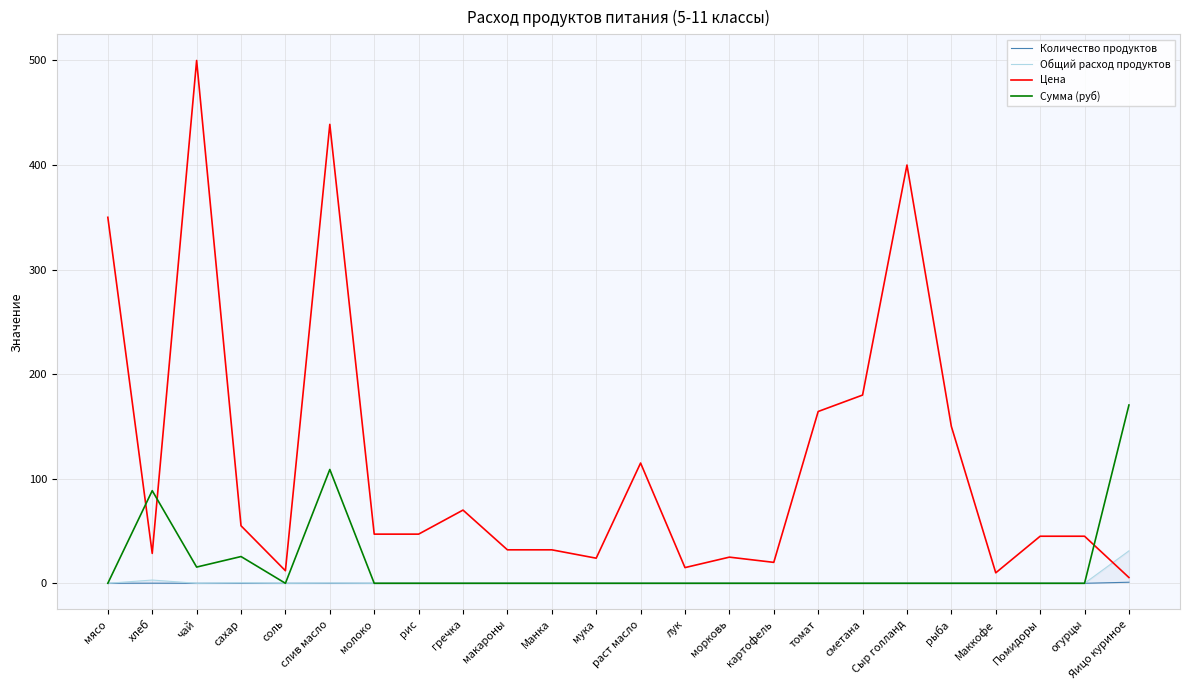

Reading left to right, list all the values displayed in this chart.

Количество продуктов: 0.0	0.1	0.0	0.0	0.0	0.0	0.0	0.0	0.0	0.0	0.0	0.0	0.0	0.0	0.0	0.0	0.0	0.0	0.0	0.0	0.0	0.0	0.0	1.0
Общий расход продуктов: 0.0	3.1	0.0	0.5	0.0	0.2	0.0	0.0	0.0	0.0	0.0	0.0	0.0	0.0	0.0	0.0	0.0	0.0	0.0	0.0	0.0	0.0	0.0	31.0
Цена: 350.0	28.6	500.0	55.0	12.0	438.9	47.0	47.0	70.0	32.0	32.0	24.0	115.0	15.0	25.0	20.0	164.3	180.0	400.0	150.0	10.0	45.0	45.0	5.5
Сумма (руб): 0.0	88.6	15.5	25.6	0.0	108.8	0.0	0.0	0.0	0.0	0.0	0.0	0.0	0.0	0.0	0.0	0.0	0.0	0.0	0.0	0.0	0.0	0.0	170.5